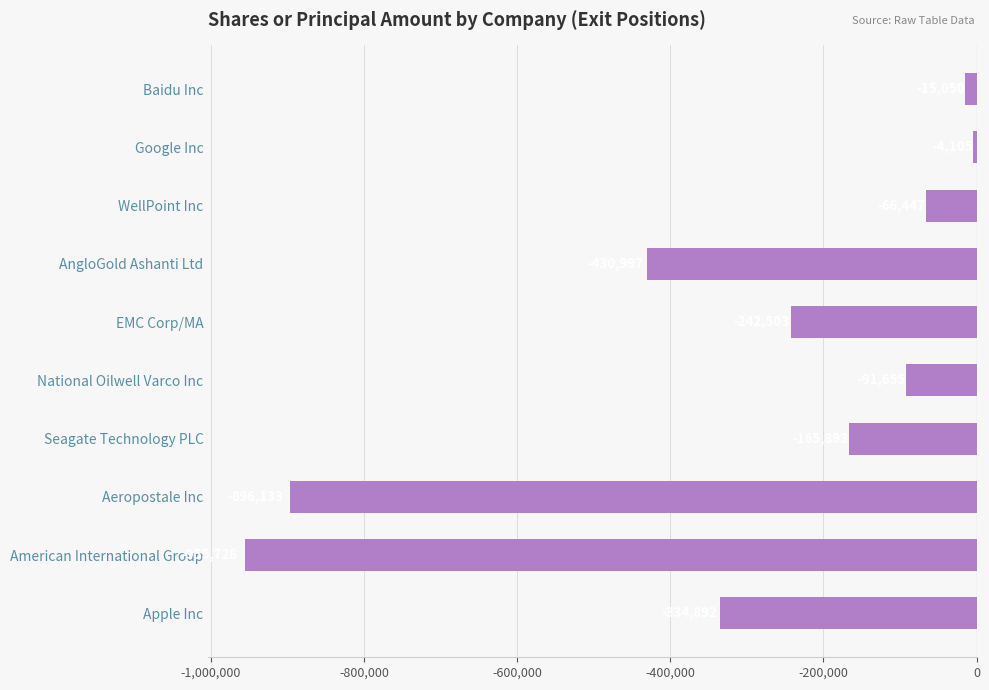

What is the label of the 1st bar from the top?

Baidu Inc